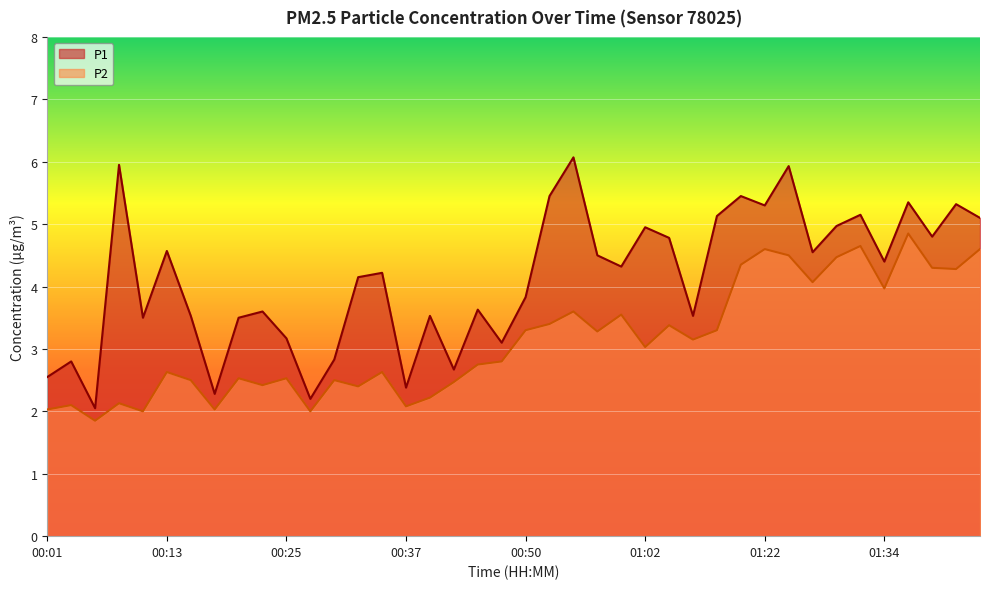

Between 00:25 and 01:02, which series saw the biggest shift?

P1